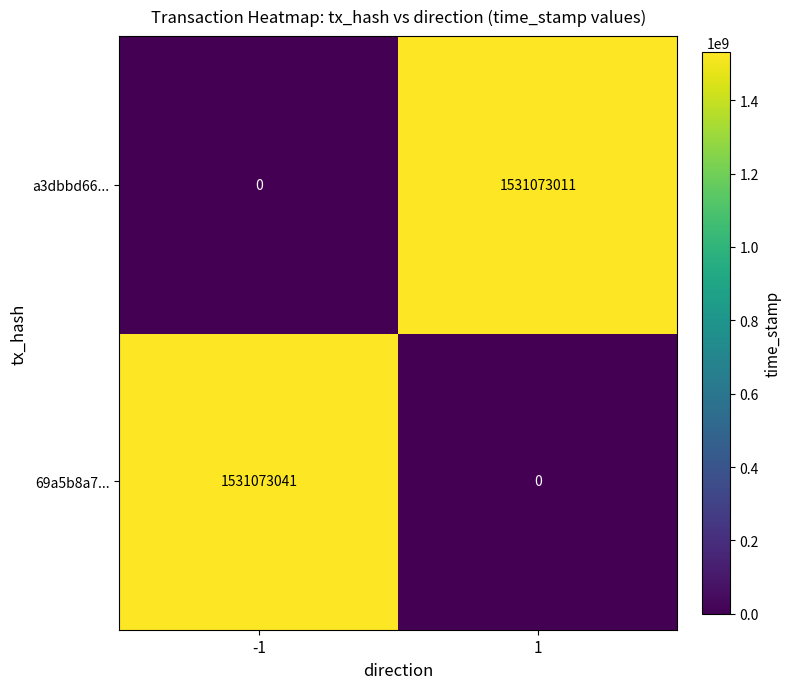

Reading left to right, extract all data points from this chart.

a3dbbd66...: 0	1531073011
69a5b8a7...: 1531073041	0